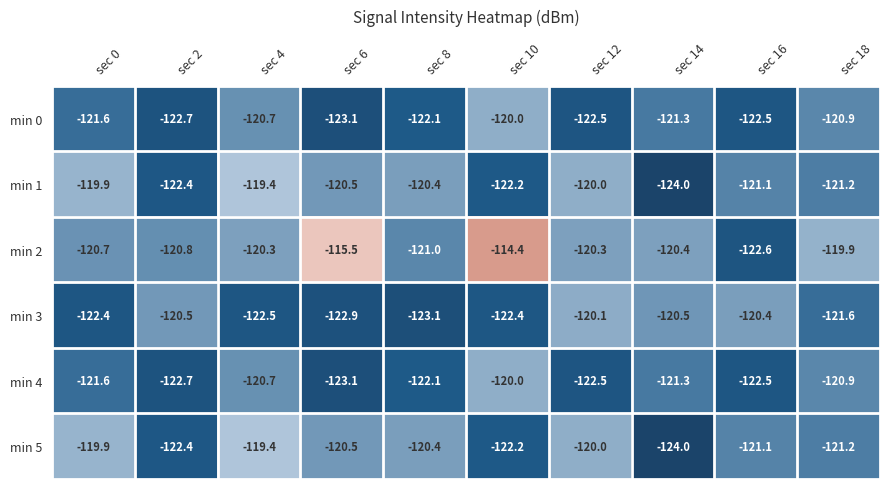

What is the difference between the min 3 values at sec 18 and sec 0?

0.8